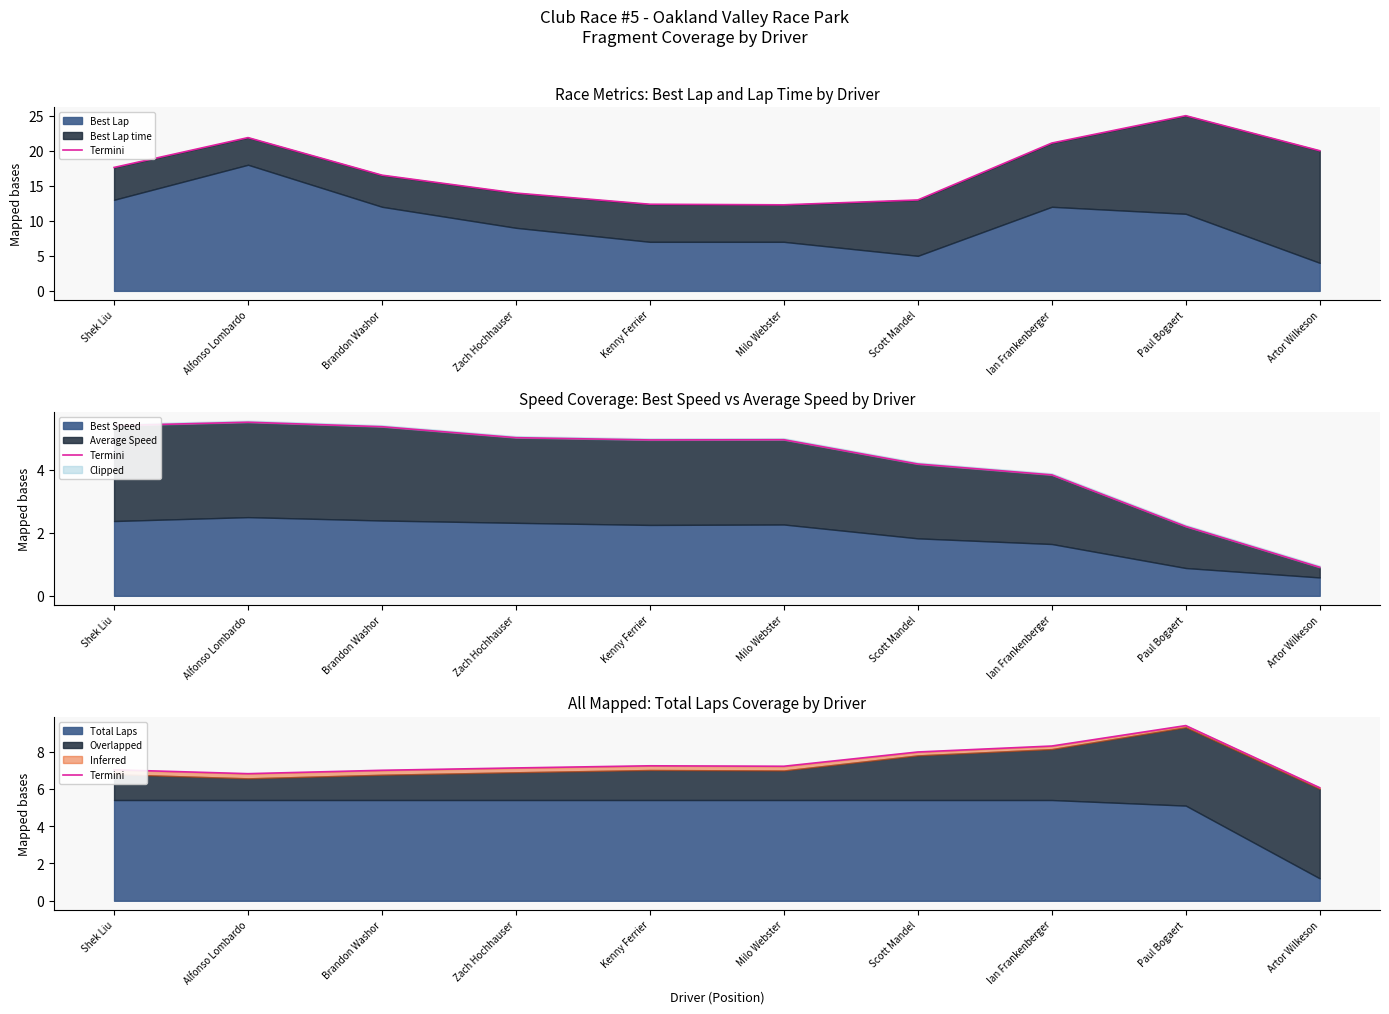

Where is the data nearest to the value 7?

Brandon Washor